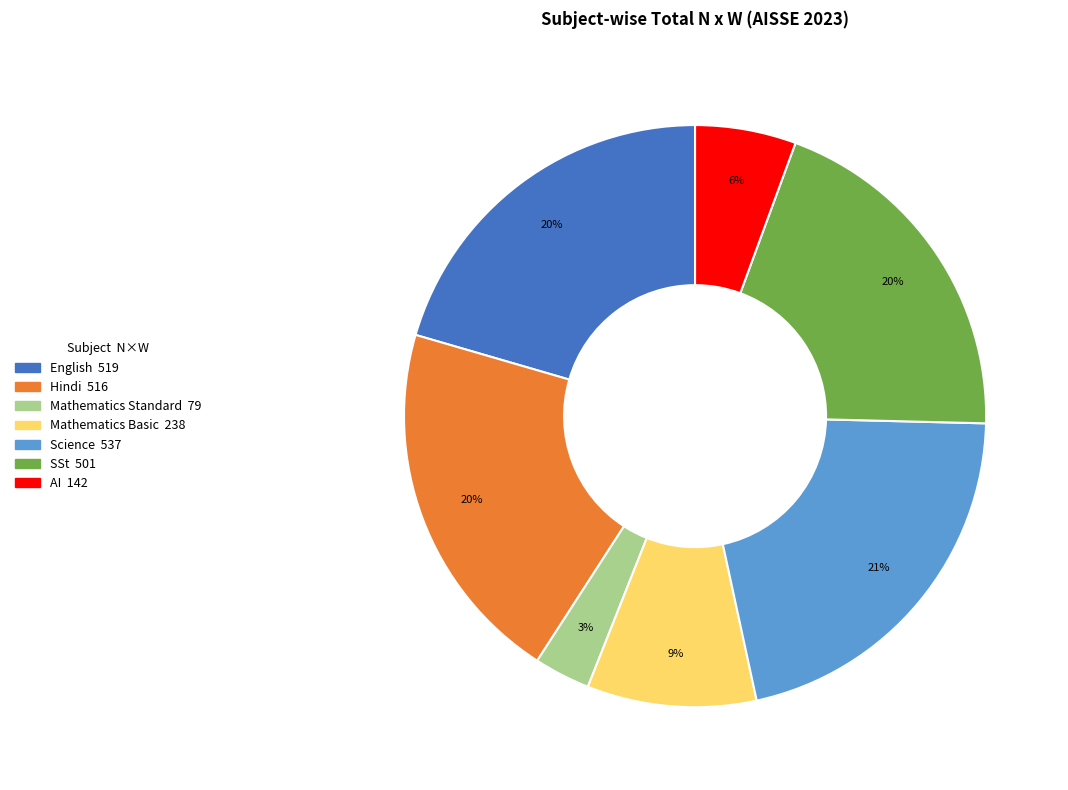

Which slice is the largest?

Science